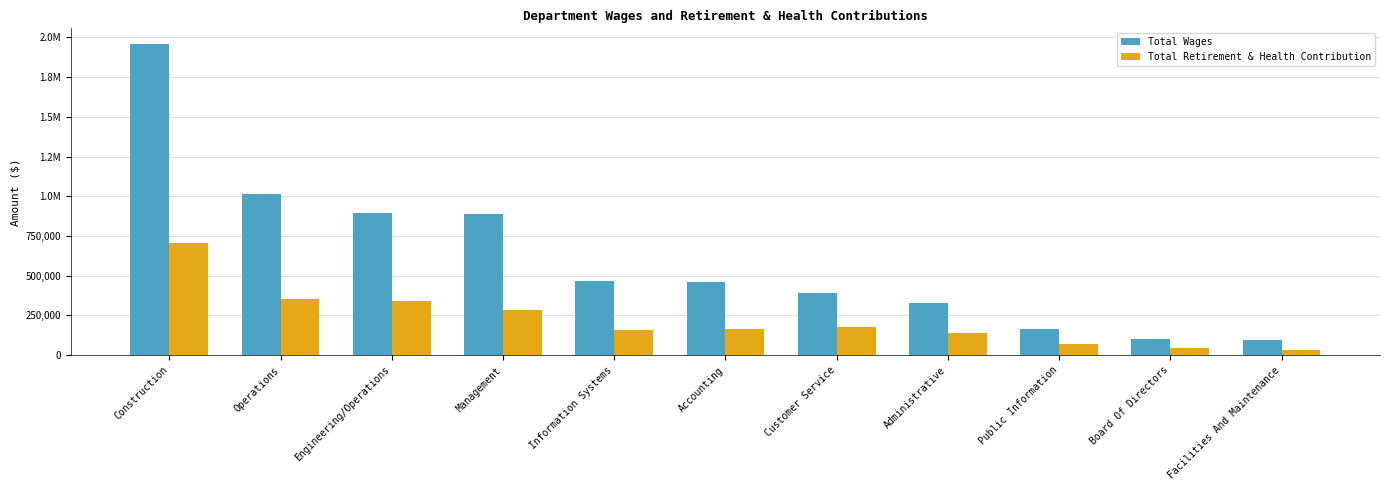

Reading left to right, what are all the values shown in this chart?

Total Wages: Construction=1958022	Operations=1017058	Engineering/Operations=894448	Management=889551	Information Systems=467990	Accounting=458373	Customer Service=390335	Administrative=325886	Public Information=164602	Board Of Directors=103450	Facilities And Maintenance=92854
Total Retirement & Health Contribution: Construction=706935	Operations=351636	Engineering/Operations=341988	Management=286018	Information Systems=157078	Accounting=164539	Customer Service=176685	Administrative=136590	Public Information=67394	Board Of Directors=44566	Facilities And Maintenance=29659